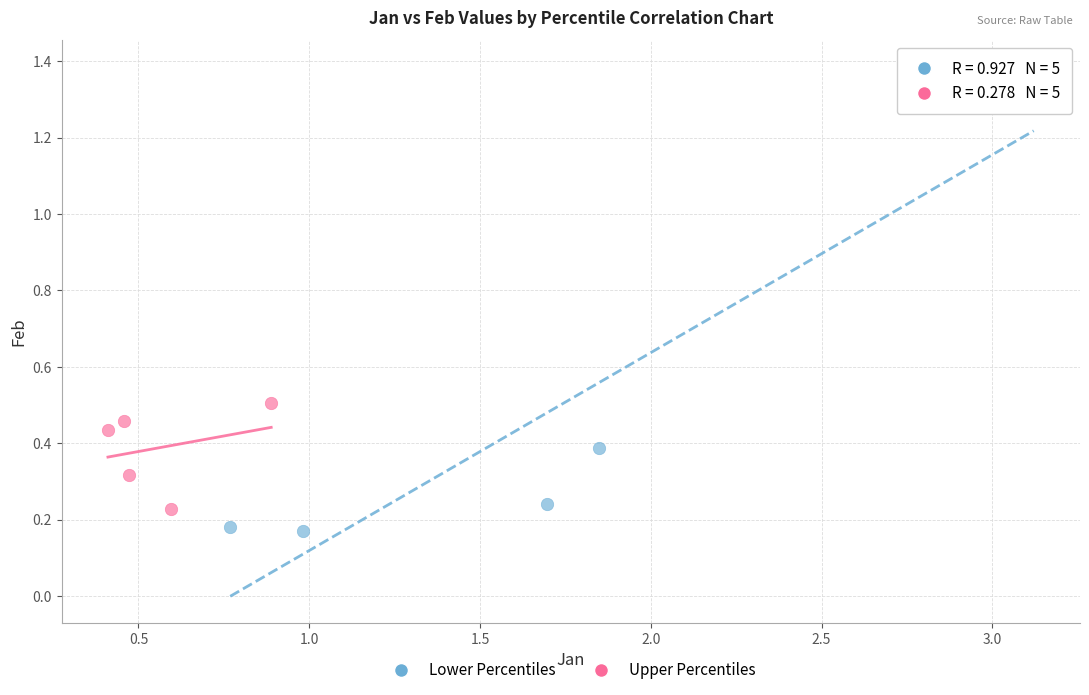

Which series reaches the maximum Y coordinate?

Lower Percentiles